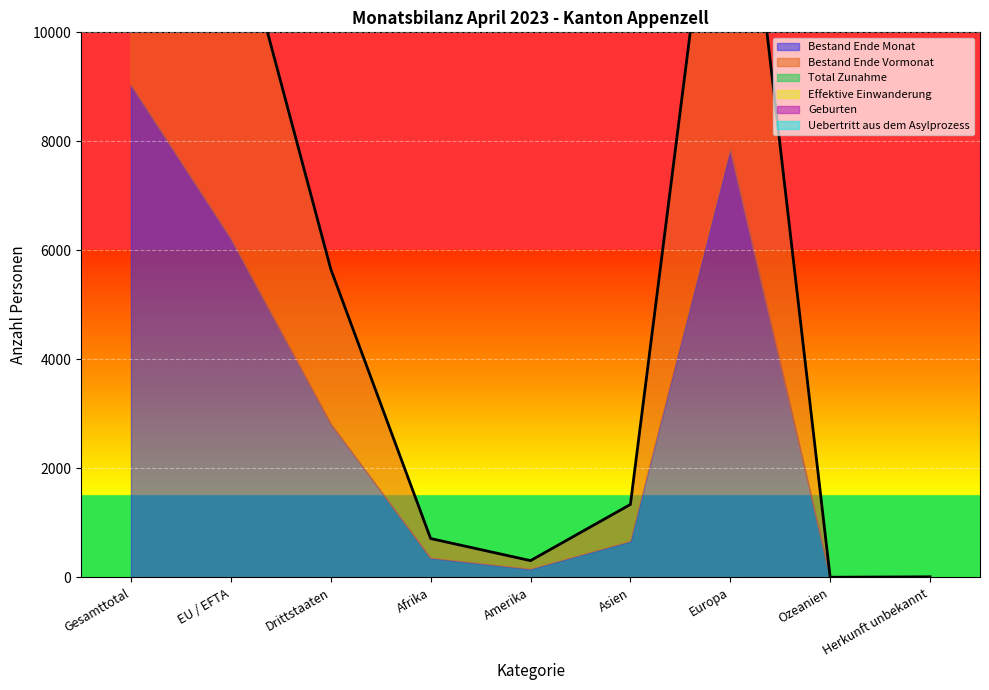

Reading left to right, extract all data points from this chart.

Bestand Ende Monat: 9037	6218	2819	356	154	663	7856	2	6
Bestand Ende Vormonat: 9088	6271	2817	356	155	660	7909	2	6
Total Zunahme: 25	14	11	1	0	8	16	0	0
Effektive Einwanderung: 15	12	3	0	0	1	14	0	0
Geburten: 5	2	3	1	0	2	2	0	0
Uebertritt aus dem Asylprozess: 5	0	5	0	0	5	0	0	0